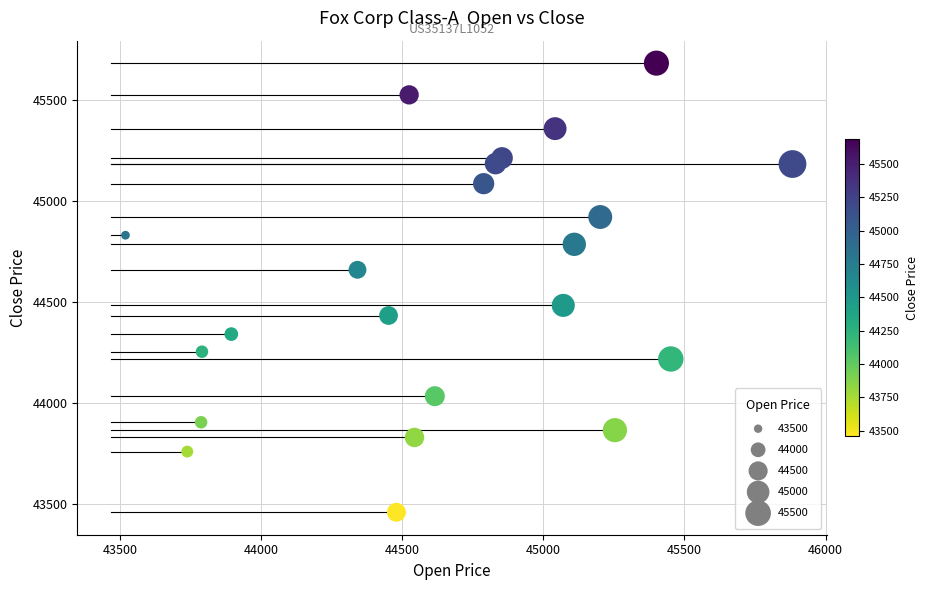

What is the range of X values (max minus min)?

2363